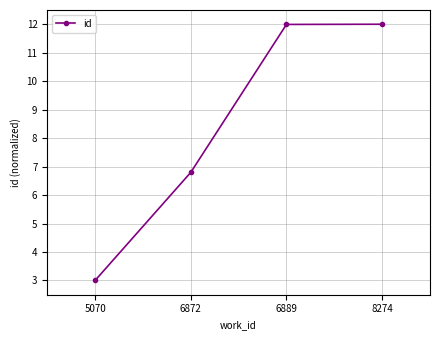

Reading left to right, extract all data points from this chart.

3.0	6.8	12.0	12.0